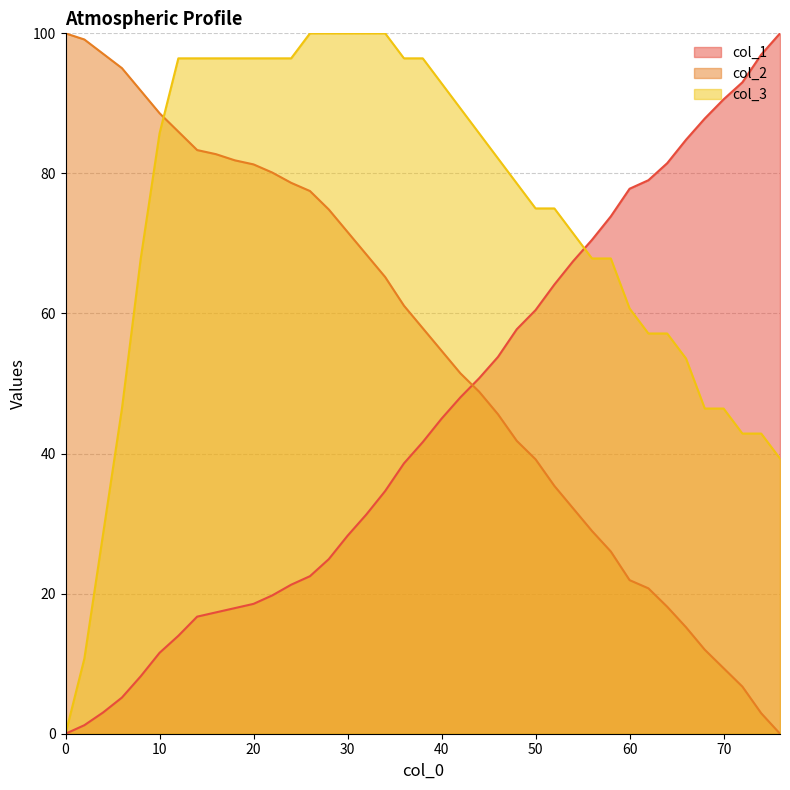

Is it true that col_3 equals 92.9 at 40?

True